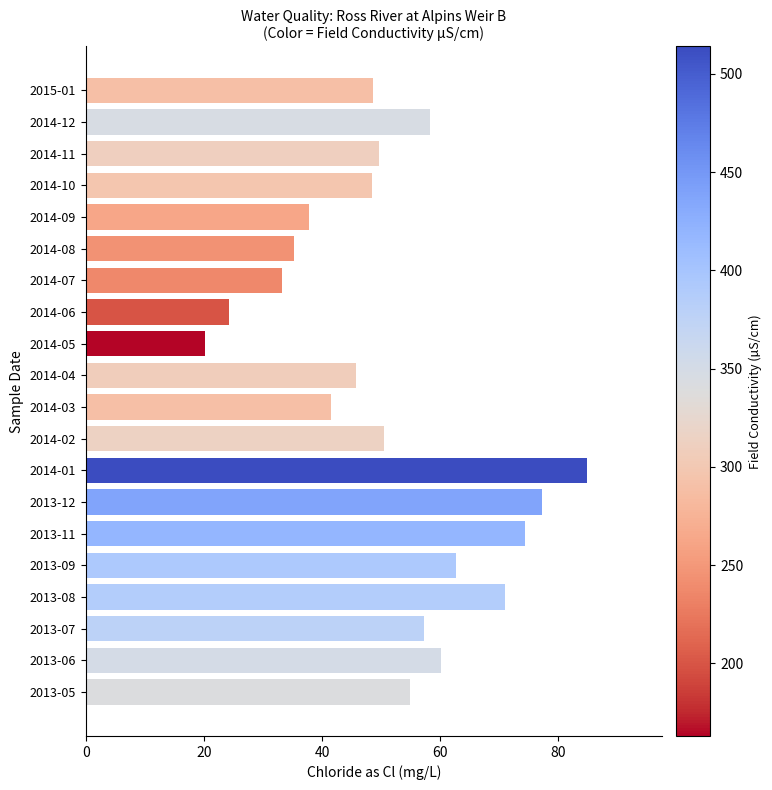

What is the change in value from 2013-12 to 2014-04?

-31.6